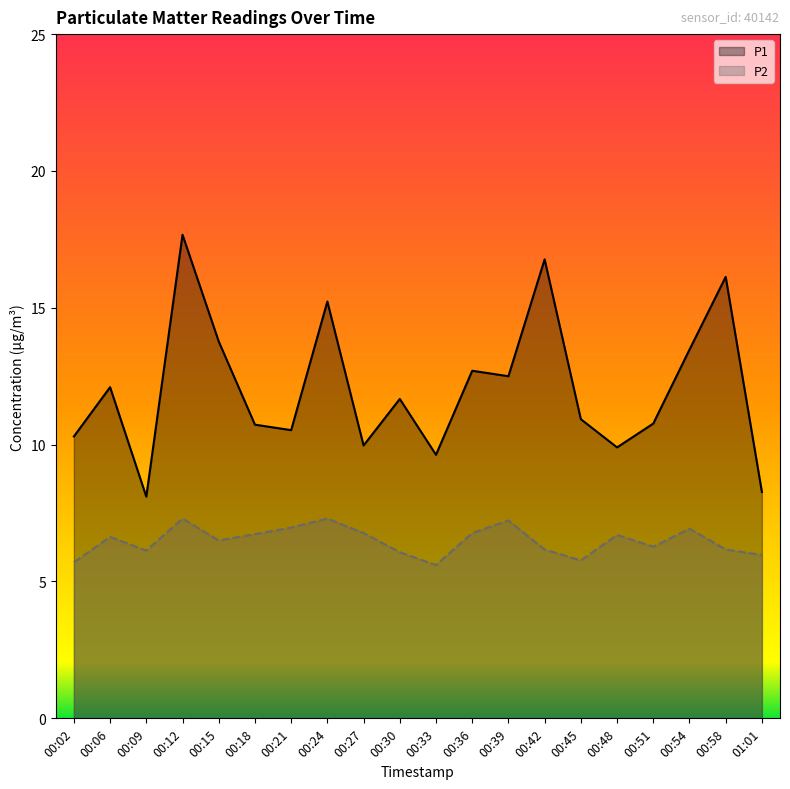

Rank the series by their average value, from highest to lowest.

P1, P2